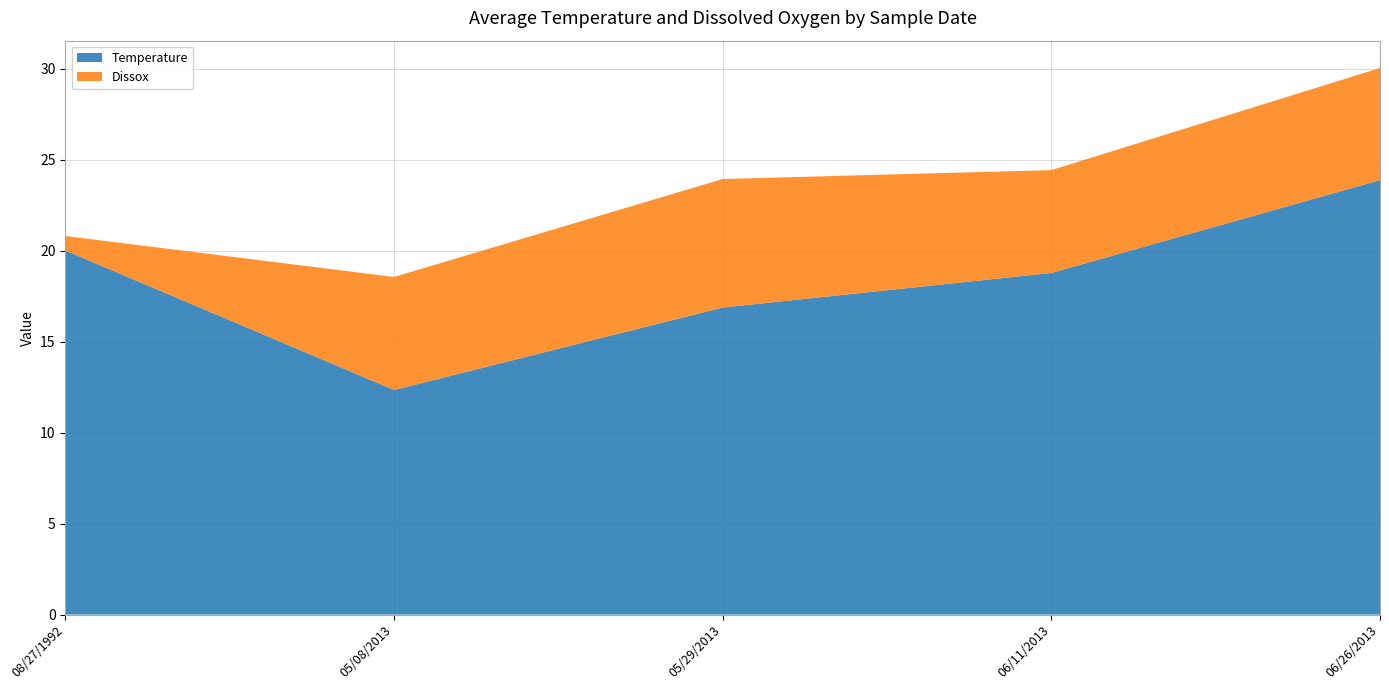

Reading left to right, transcribe the values for Temperature.

08/27/1992=20.0	05/08/2013=12.3	05/29/2013=16.9	06/11/2013=18.8	06/26/2013=23.9